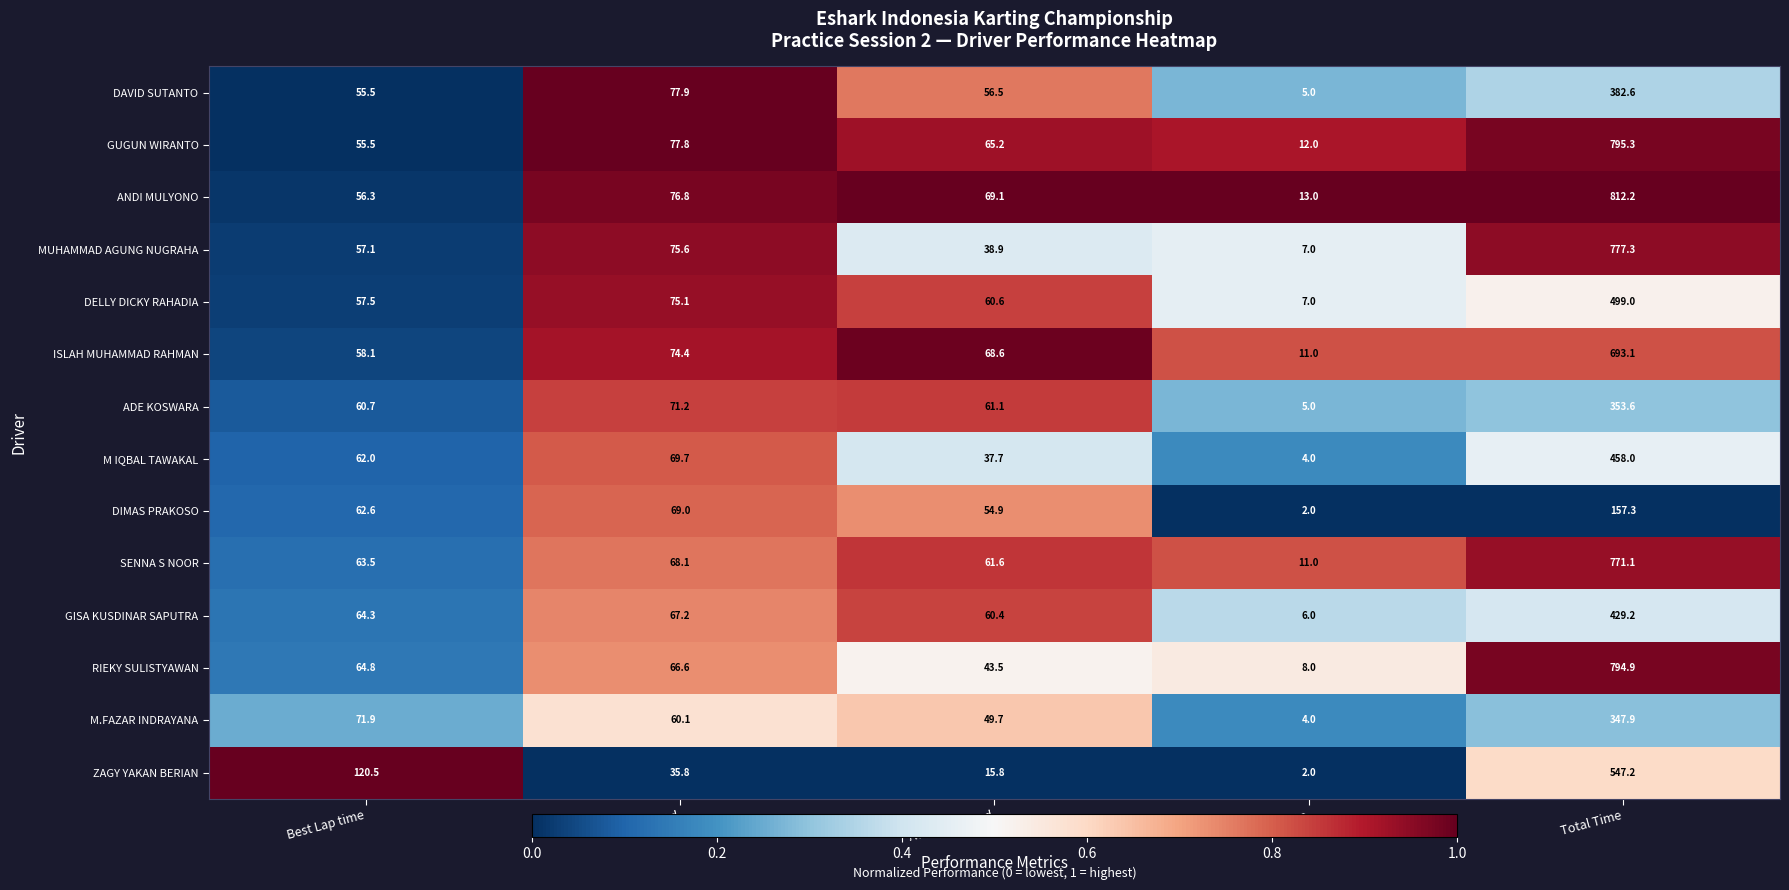

True or false: DAVID SUTANTO has a value of 672.7 at Total Time.

False